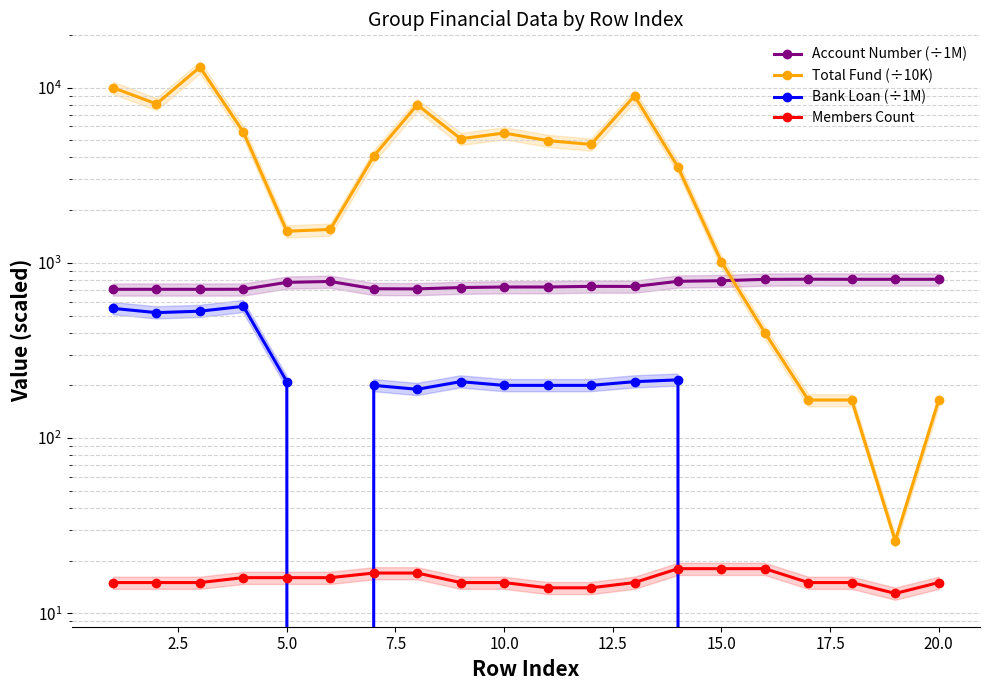

How many distinct data groups are displayed?

4